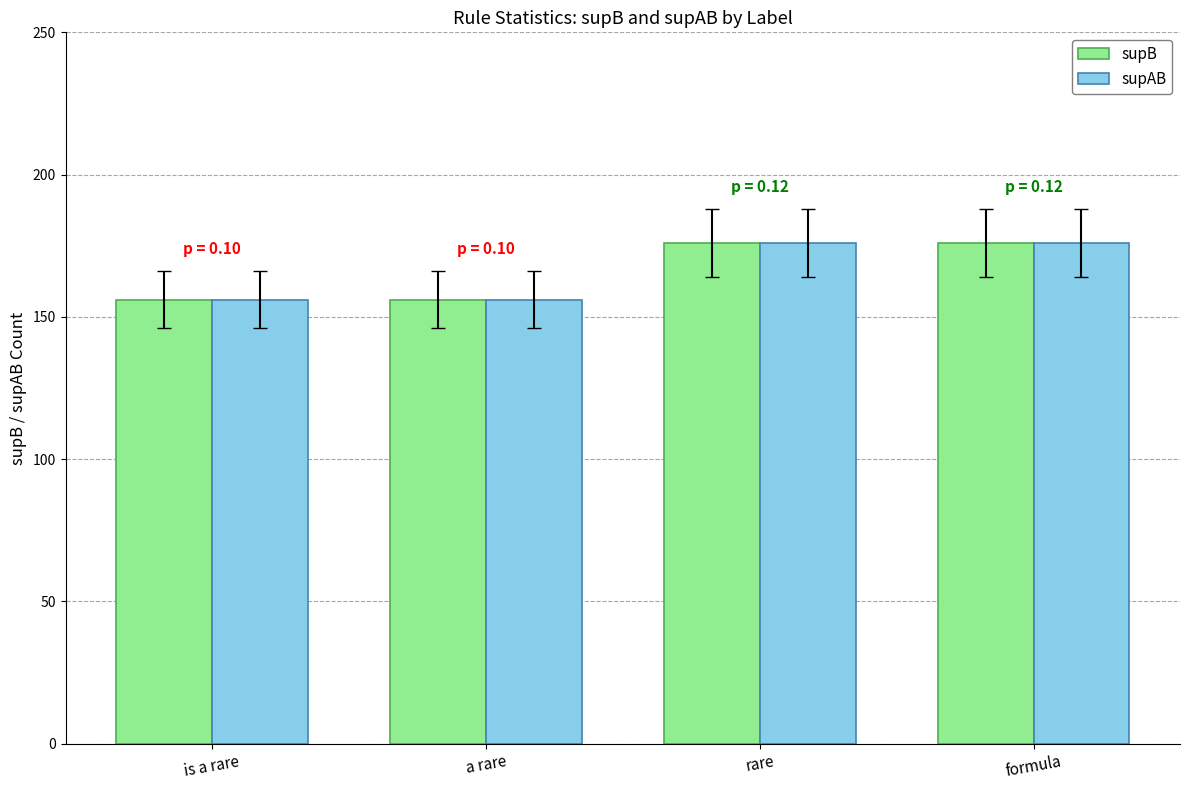

Reading right to left, list all the values displayed in this chart.

supB: 176	176	156	156
supAB: 176	176	156	156